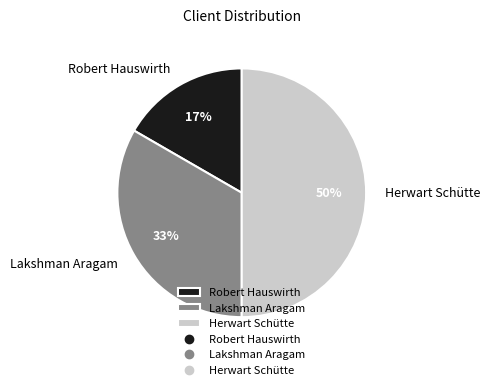

What is the smallest slice in the pie chart?

Robert Hauswirth